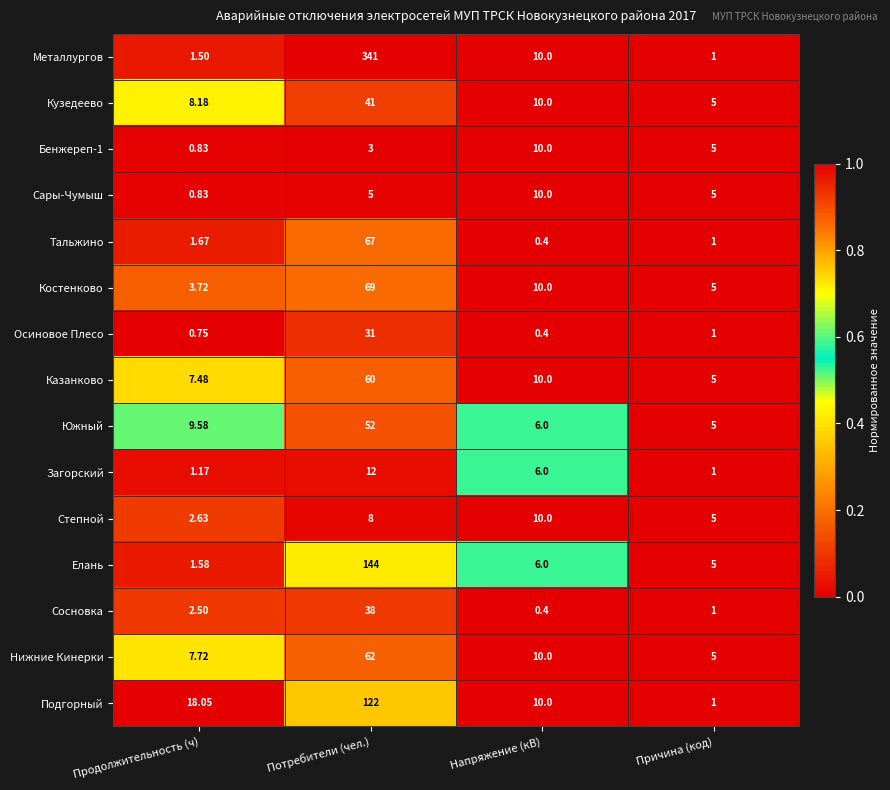

Which series changed the most between Продолжительность (ч) and Потребители (чел.)?

Металлургов